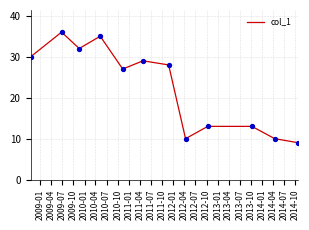

What is the maximum value shown in the chart?

36